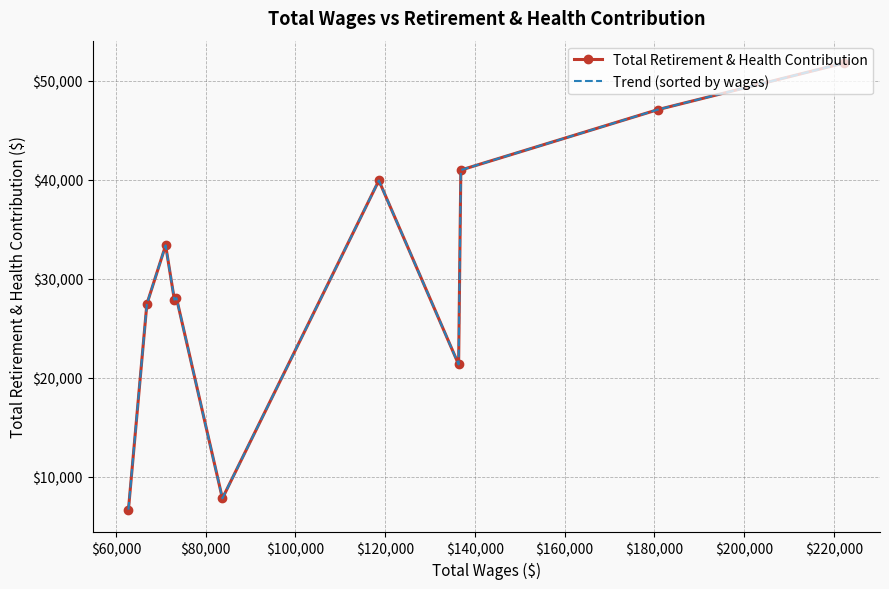

What is the maximum value for Total Retirement & Health Contribution?

51771